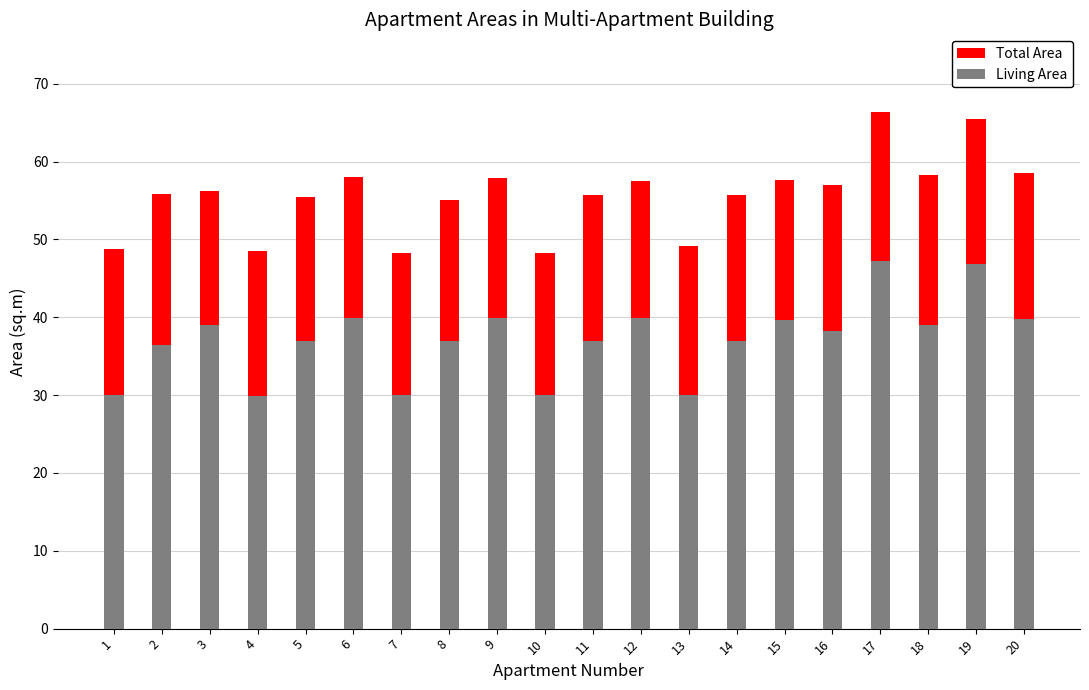

Between 4 and 3, which is larger?

3